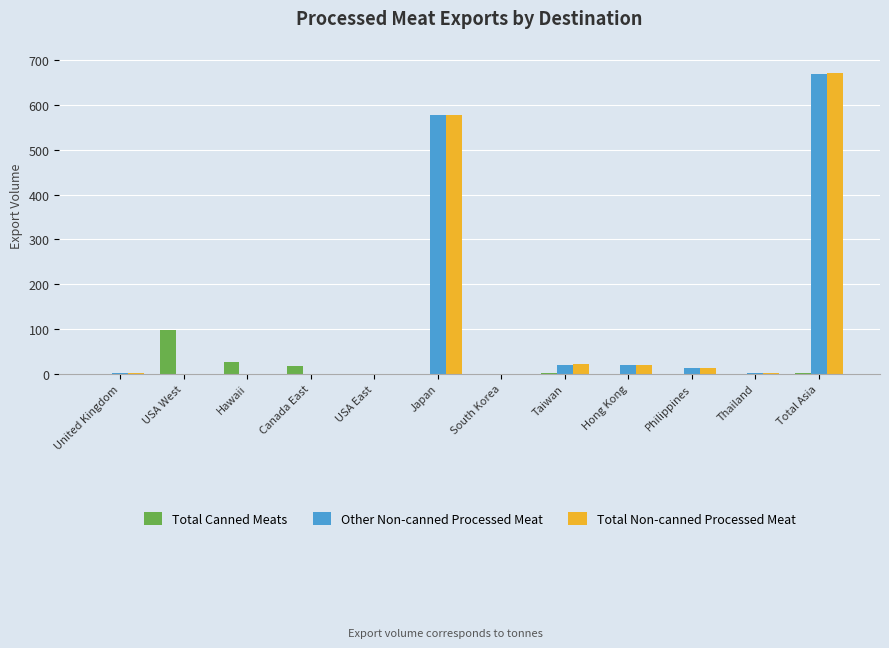

Read the Total Canned Meats value at Hawaii.

26.2